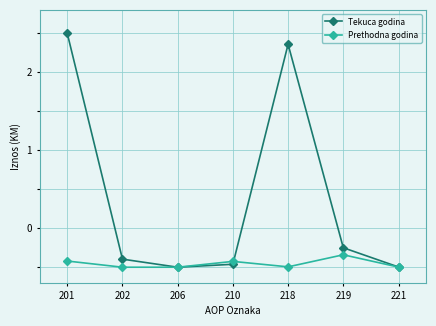

What is the value of the Tekuca godina point at the 1st from the left?

2.5